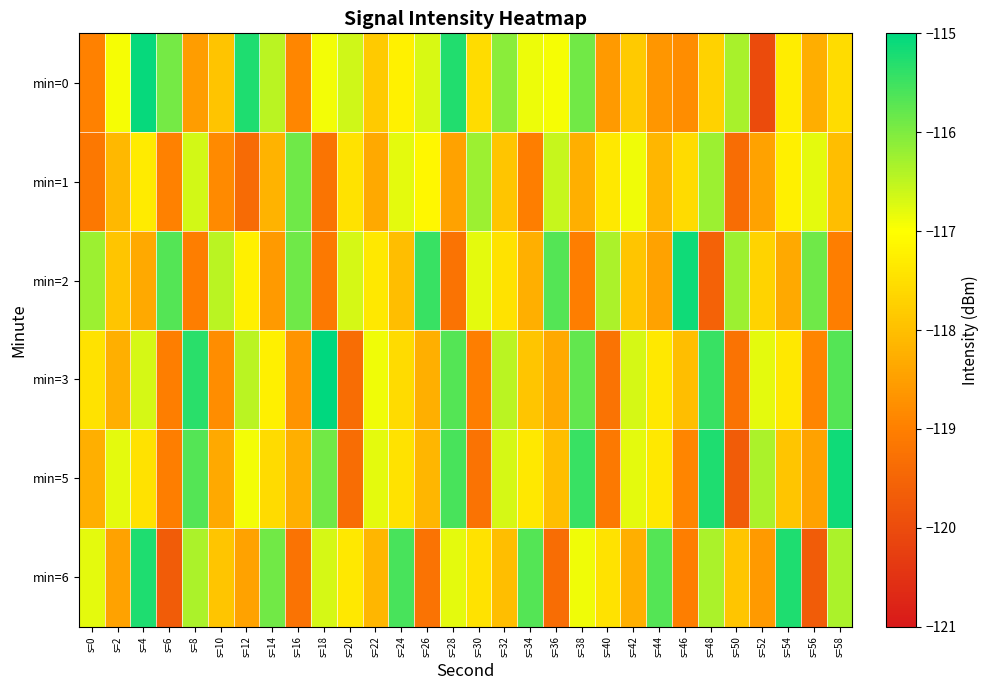

How many data points does each series have?

30